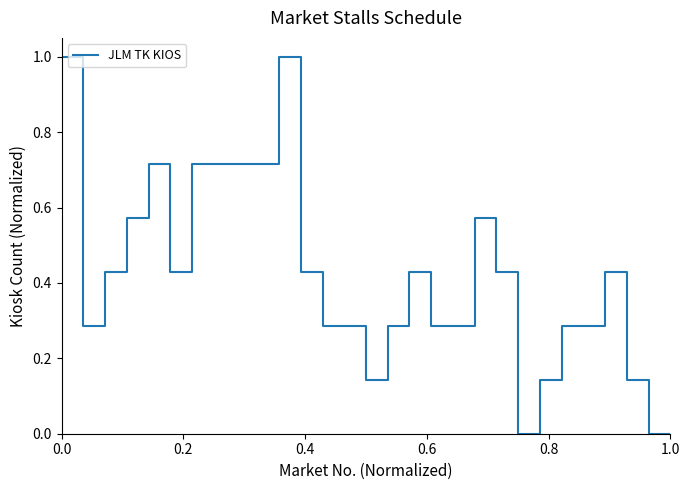

What is the difference between the maximum and minimum values?

1.0